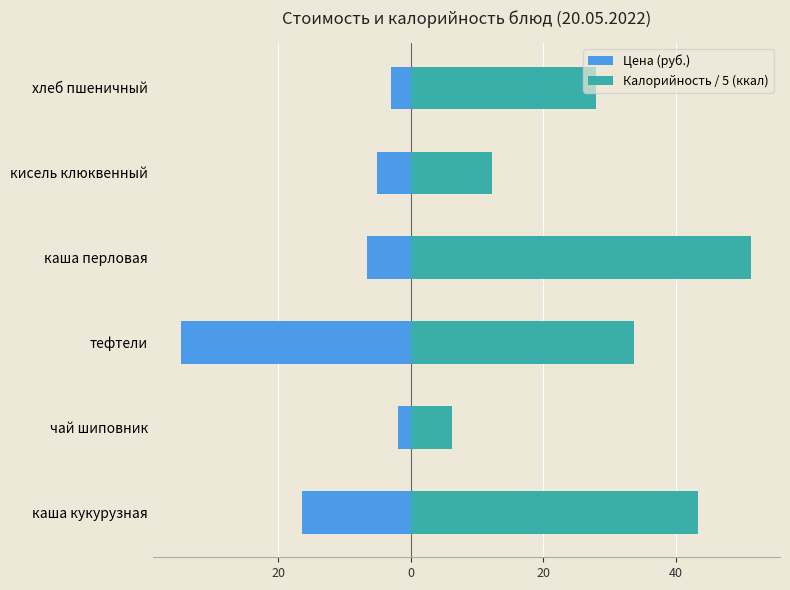

How many bars are there in each group?

2